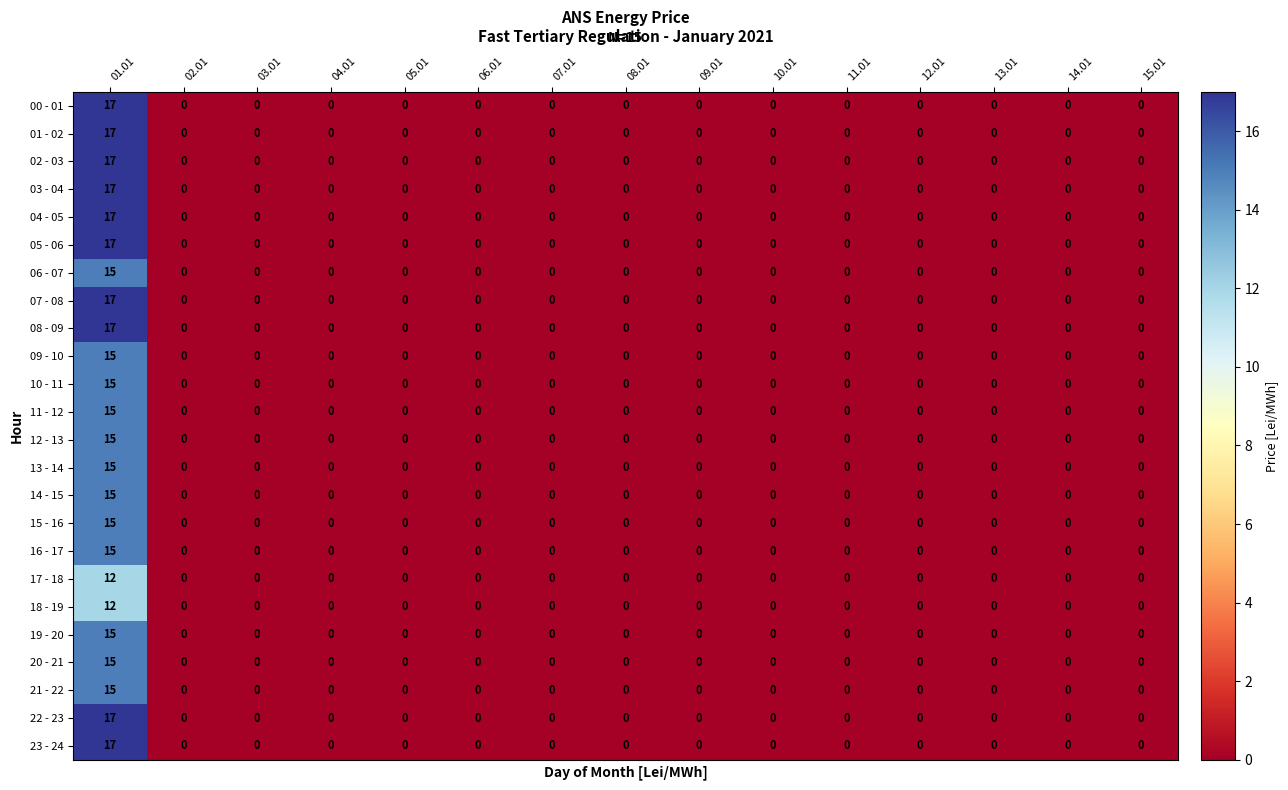

What is the approximate value of 17 - 18 at 01.01, to the nearest 5?

10